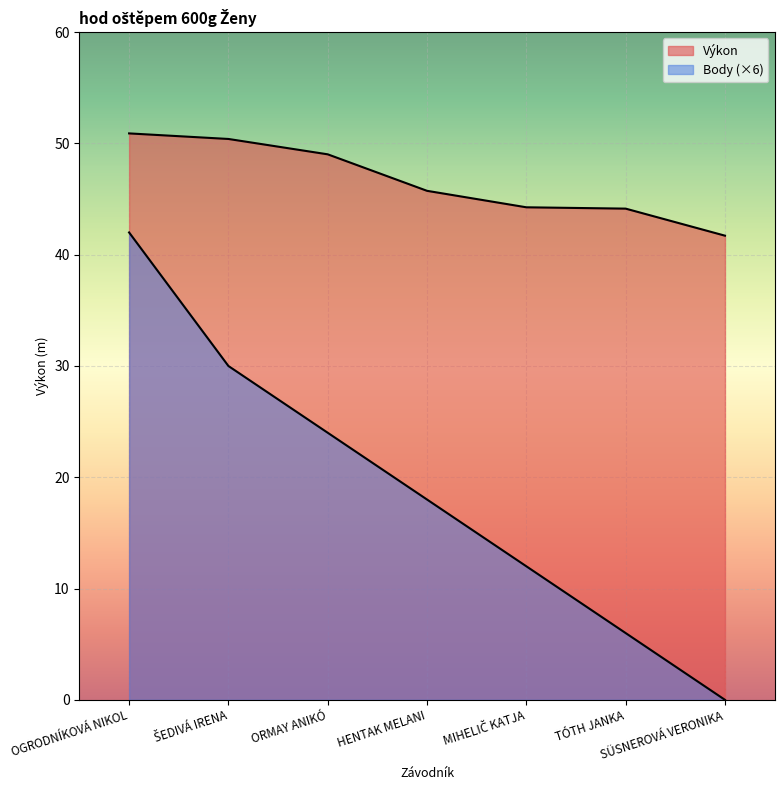

Between MIHELIČ KATJA and TÓTH JANKA, which is larger?

MIHELIČ KATJA